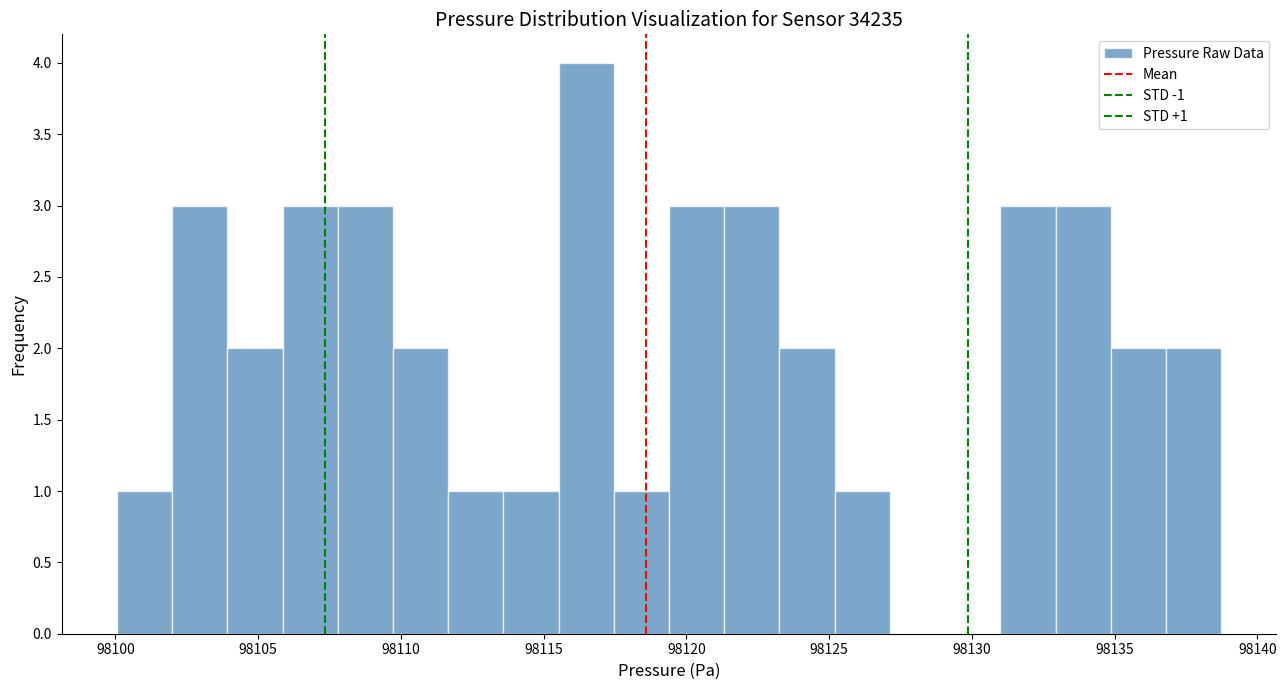

Around what value on the x-axis is the tallest bar? Give the approximate position of its centre, as read against the axis.

98116.5